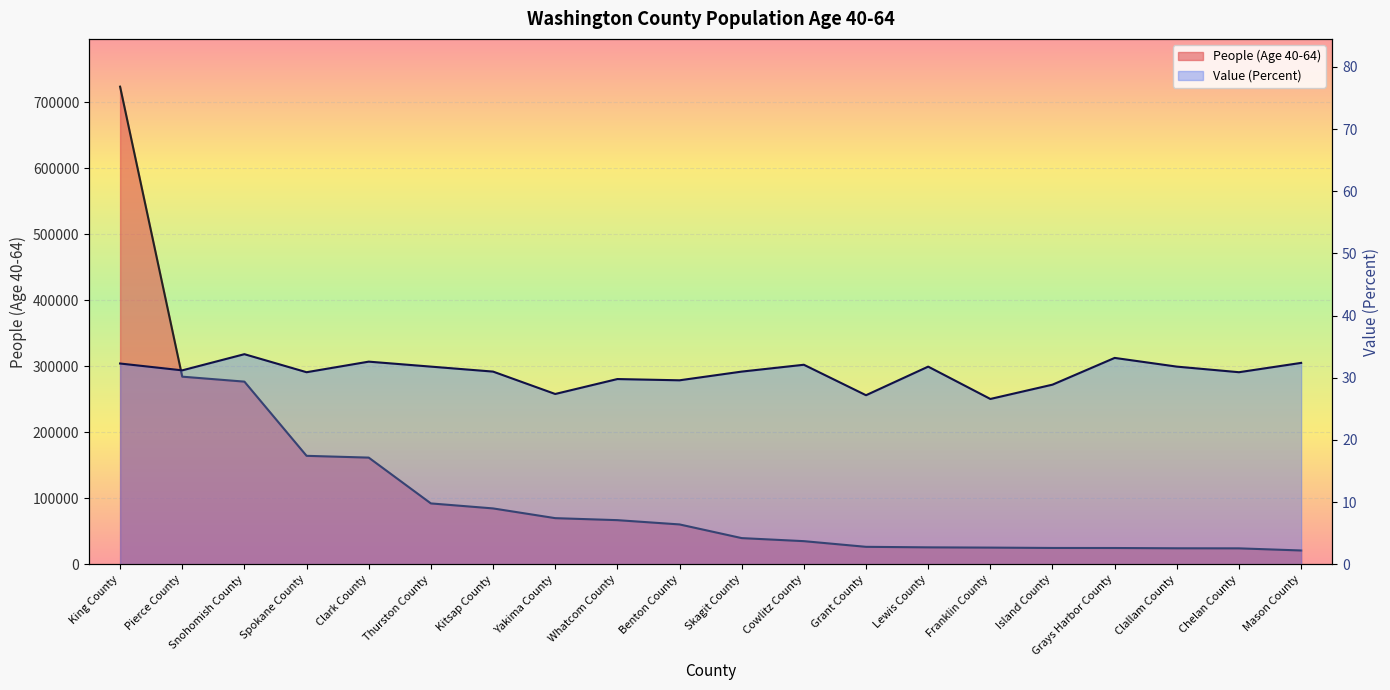

How many interior local peaks does the Value (Percent) series have?

6